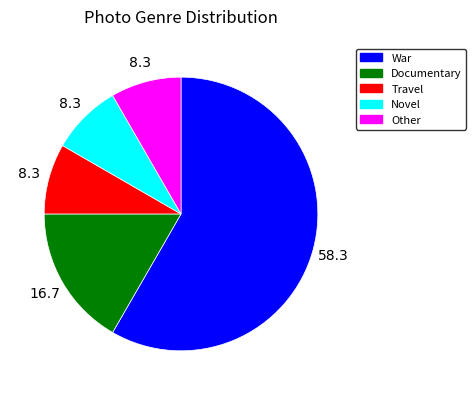

Which slice is the largest?

War